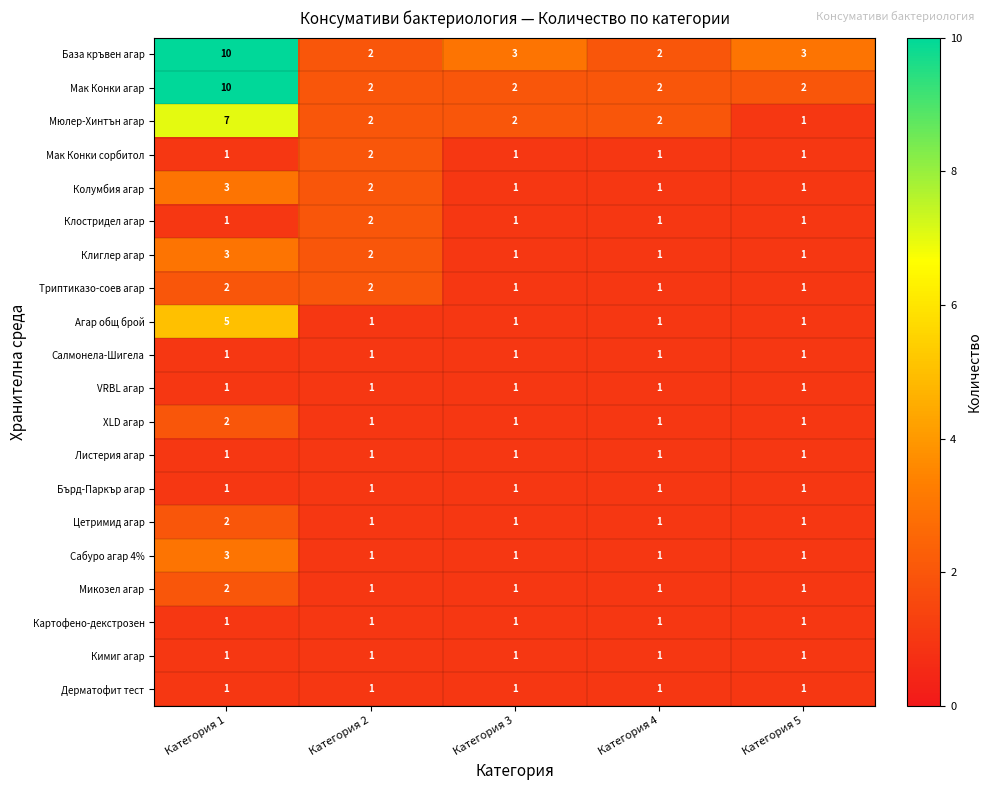

The value of Бърд-Паркър агар at Категория 2 is 0. True or false?

False